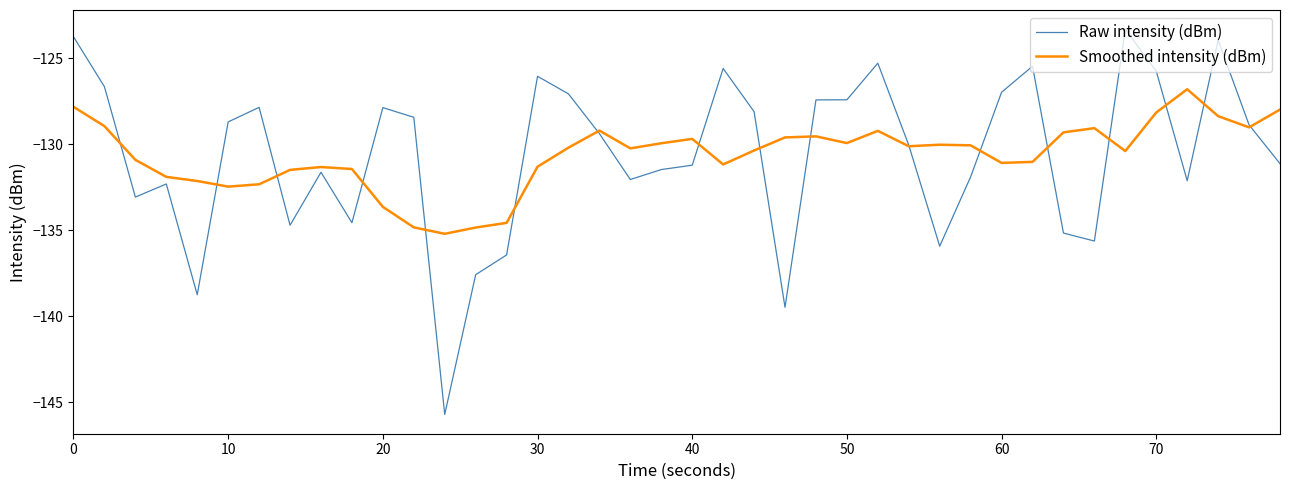

What is the minimum value for Smoothed intensity (dBm)?

-135.2